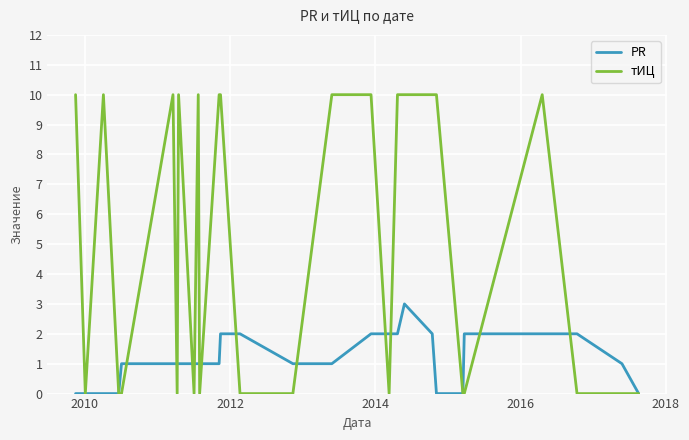

What is the highest value of the тИЦ series?

10